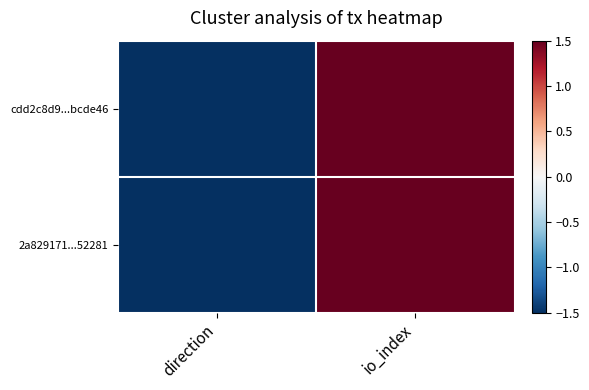

Count the number of data series in this chart.

2